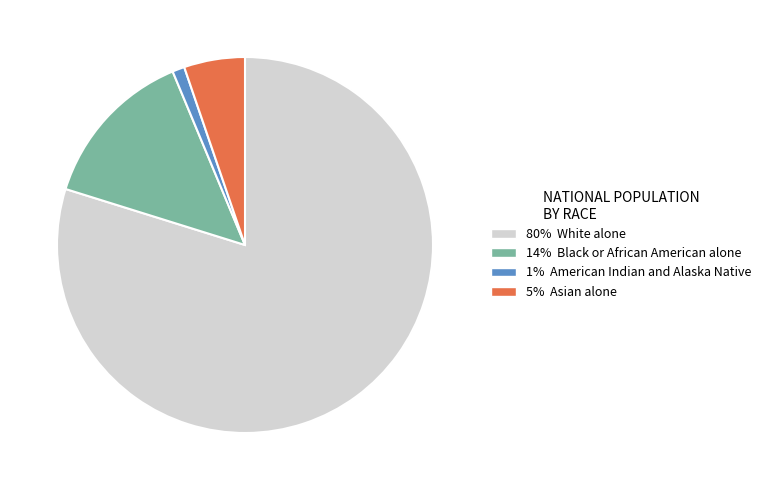

Does any single category account for the majority?

Yes